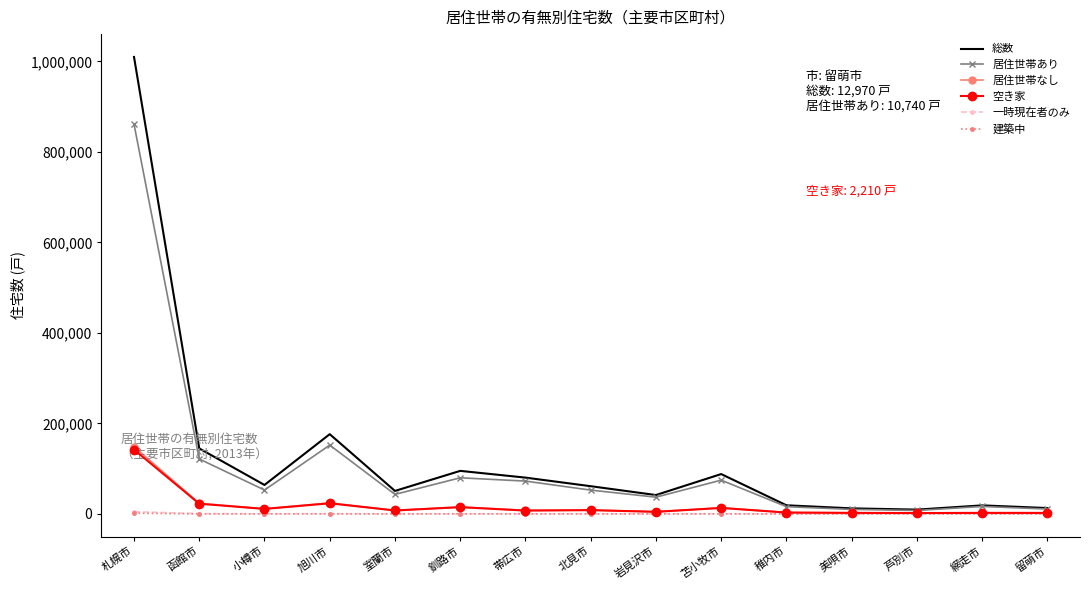

What value does the 居住世帯あり series have at 釧路市, to the nearest 10?

79780